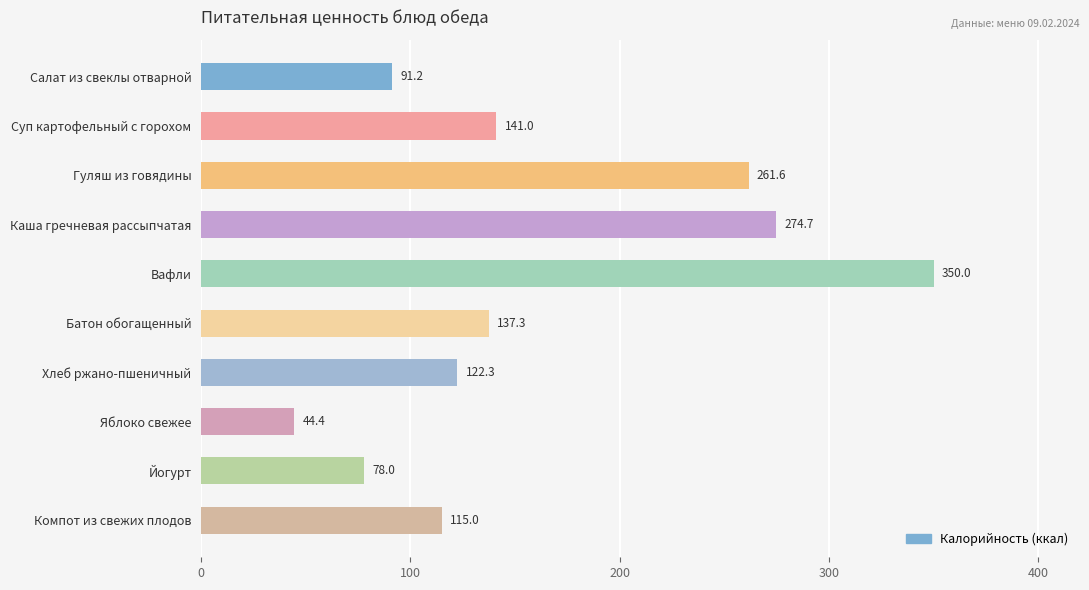

Between Салат из свеклы отварной and Яблоко свежее, which is larger?

Салат из свеклы отварной